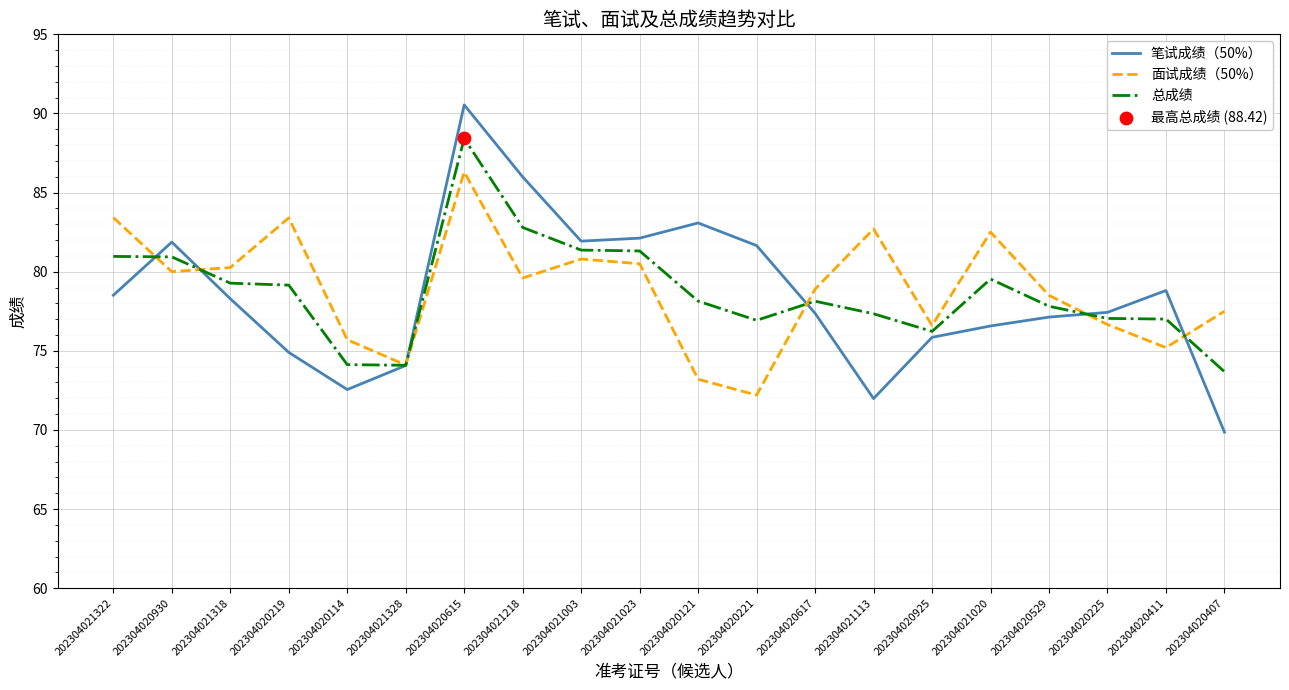

What is the spread (max minus min) of values at 202304020219?

8.5